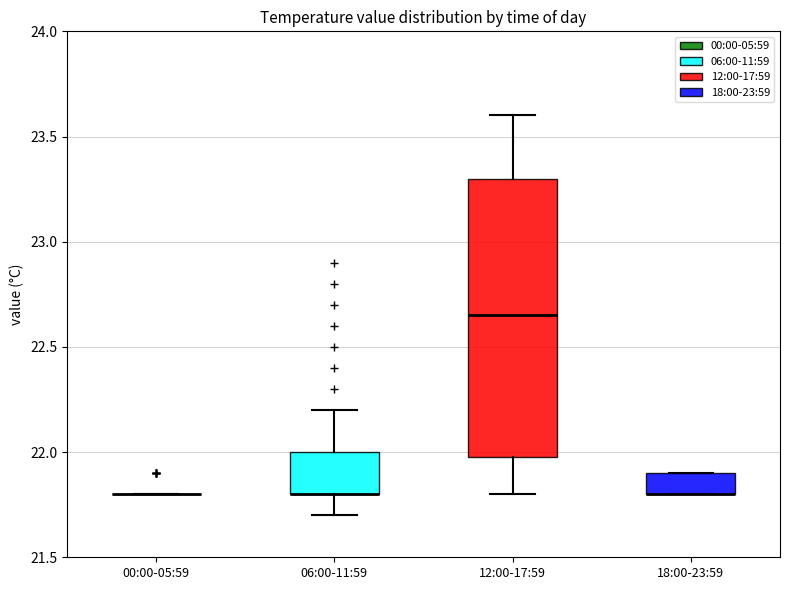

Comparing the boxes themselves (not the whiskers), which one is the tallest?

12:00-17:59